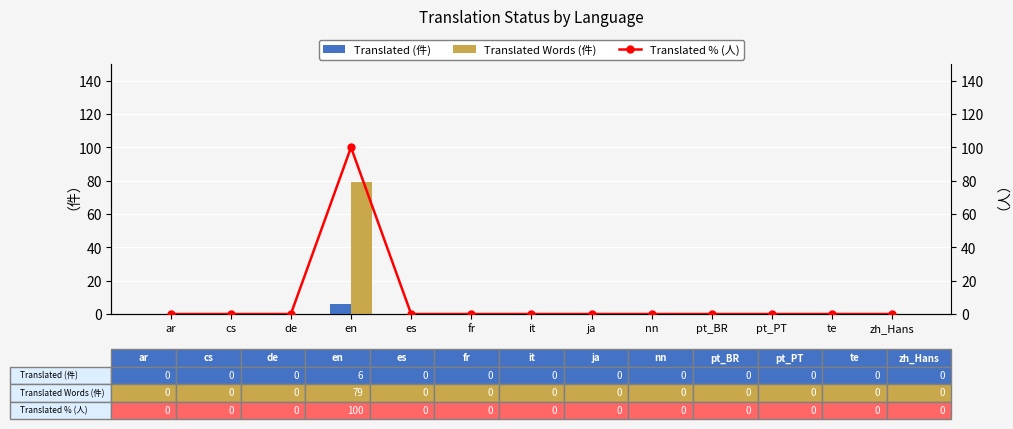

List the labels in order of Translated Words (件) value, largest first.

en, ar, cs, de, es, fr, it, ja, nn, pt_BR, pt_PT, te, zh_Hans